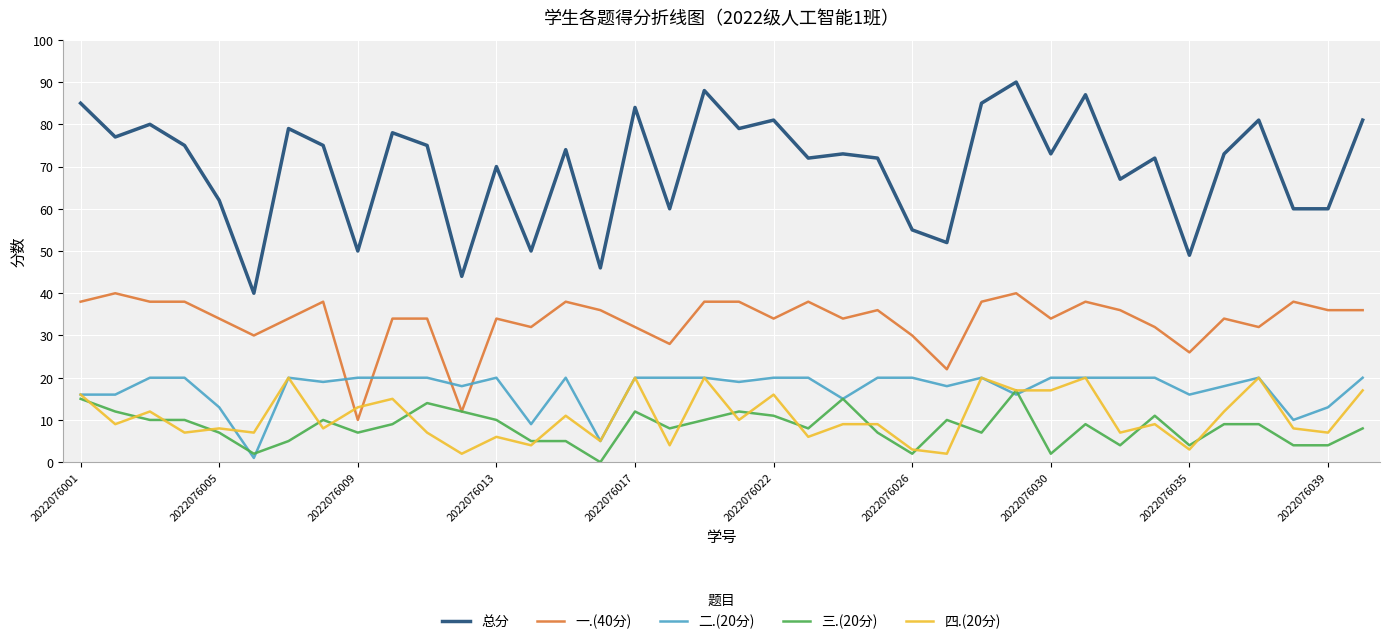

What is the greatest value displayed?

90